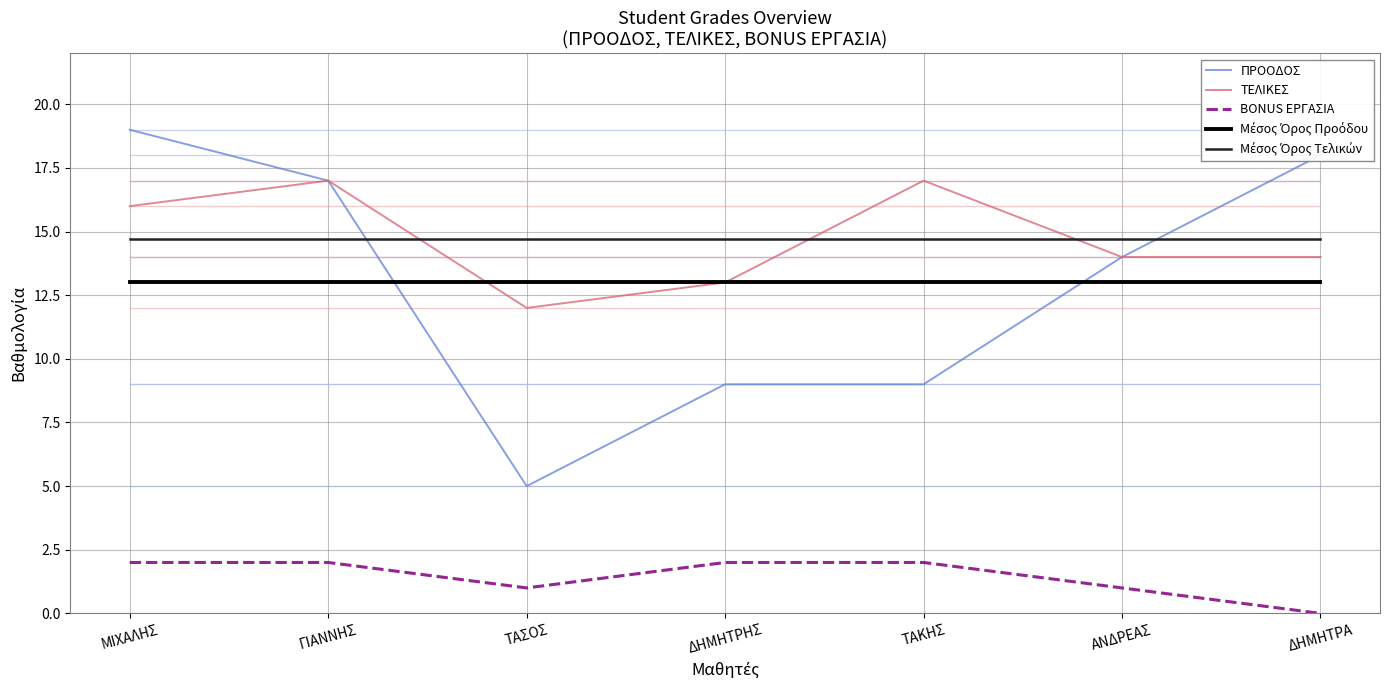

True or false: ΤΕΛΙΚΕΣ and BONUS ΕΡΓΑΣΙΑ intersect in this chart.

False